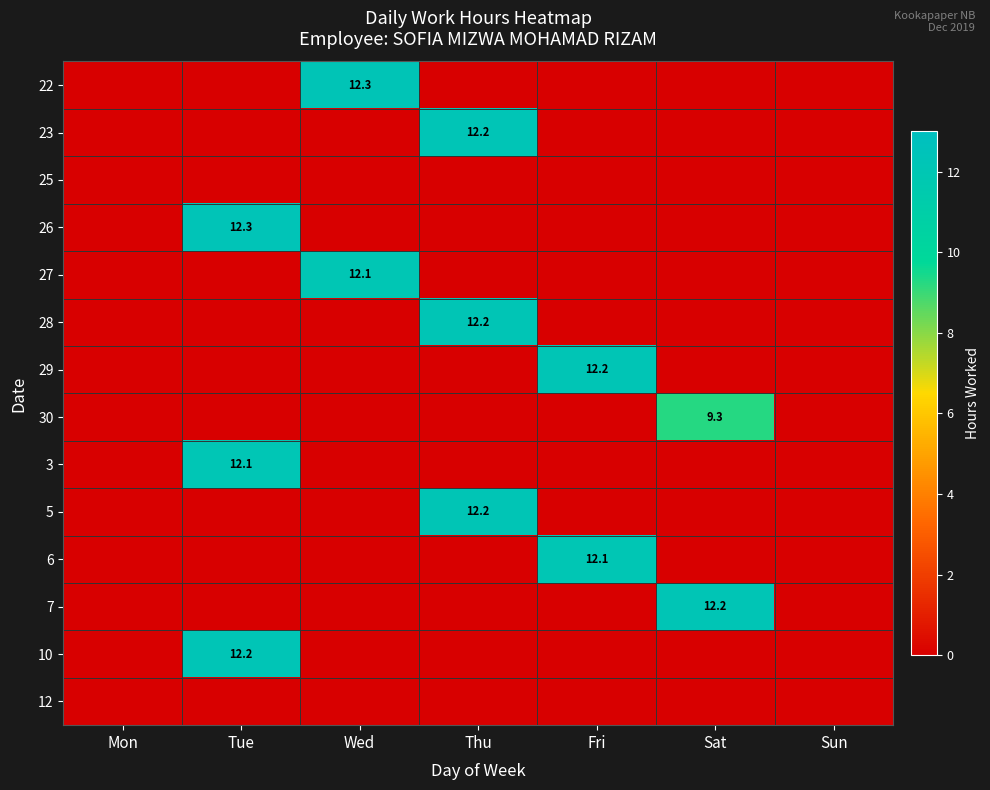

True or false: 6 has a value of 20.3 at Fri.

False